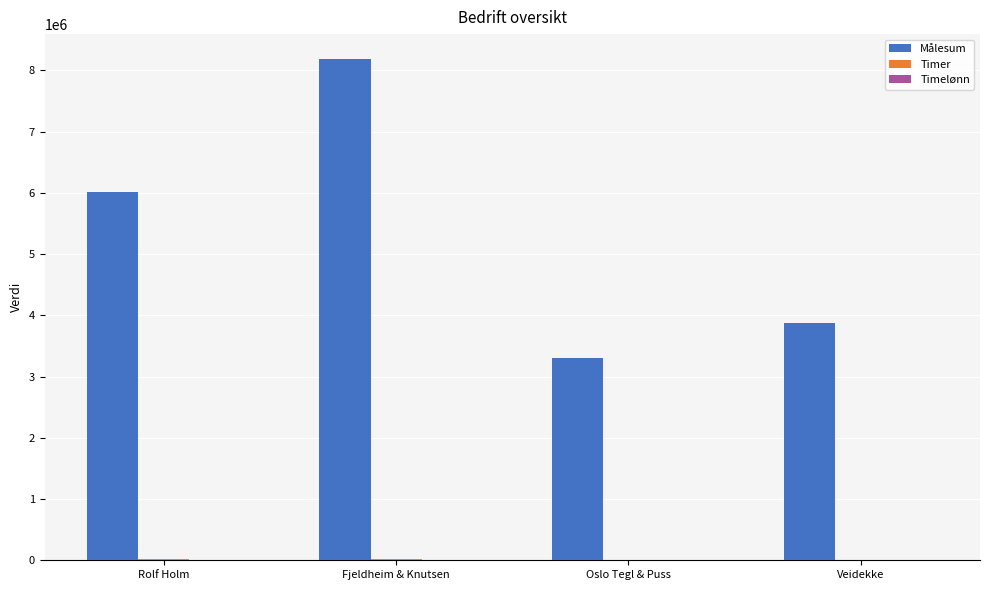

Which series has the largest total across all categories?

Målesum